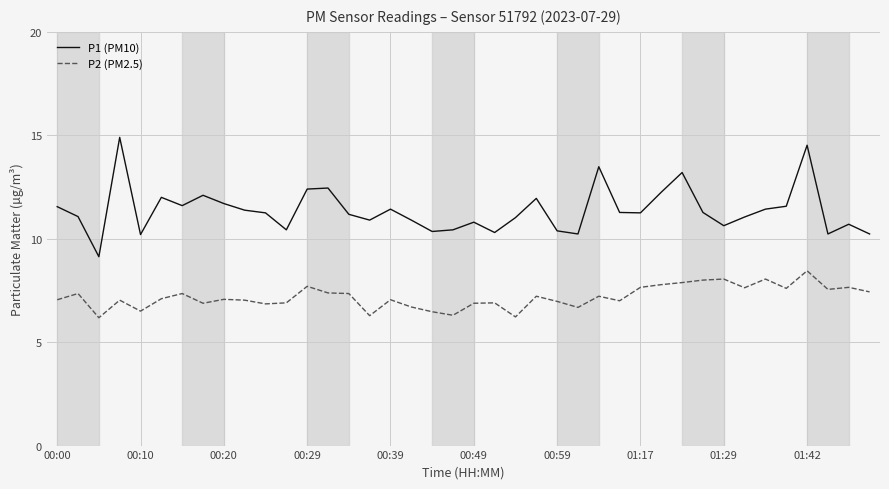

In P2 (PM2.5), how many points are lower than both neighbors (excluding endpoints)?

12